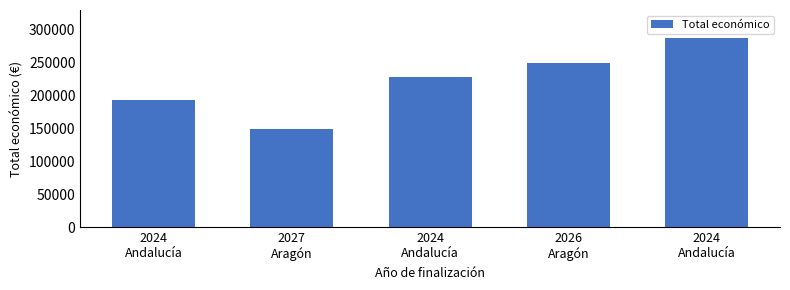

Are the bars horizontal?

No